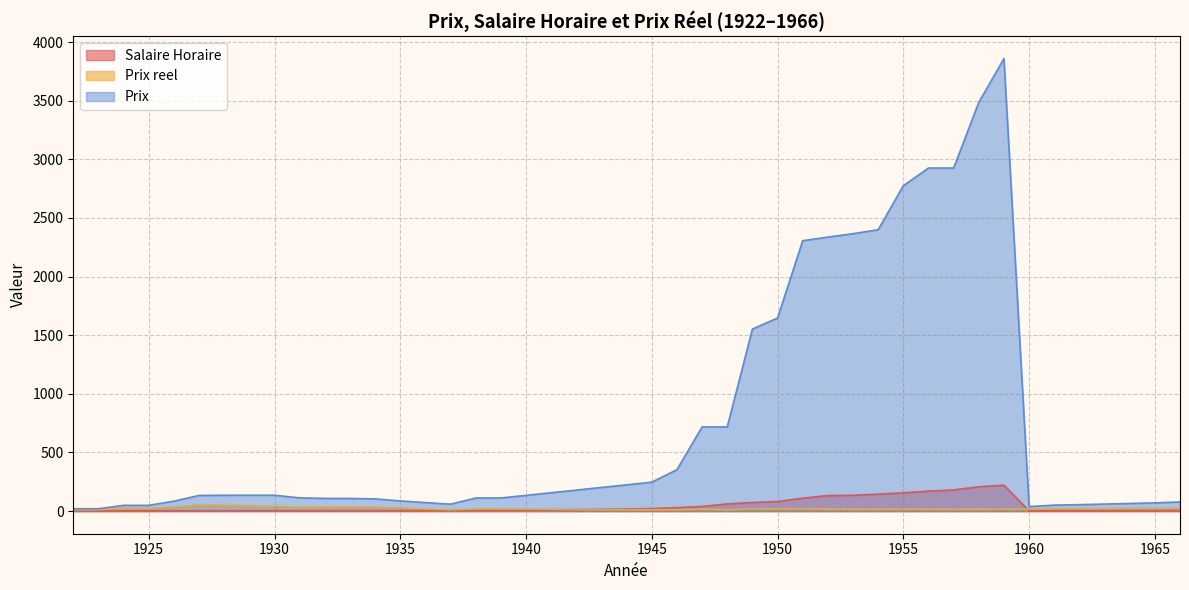

At which category does Prix reel reach its first local peak?

1924